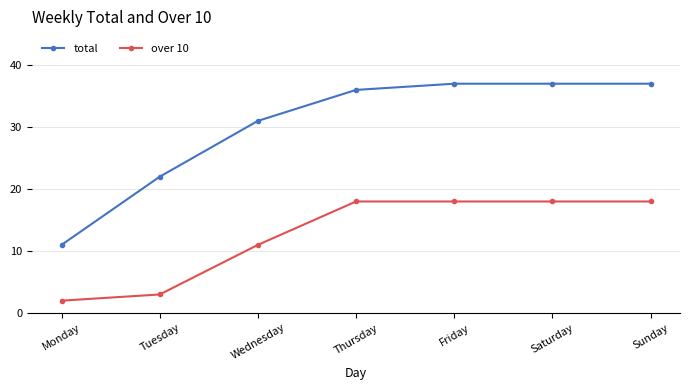

List the series in order of their peak value, highest first.

total, over 10